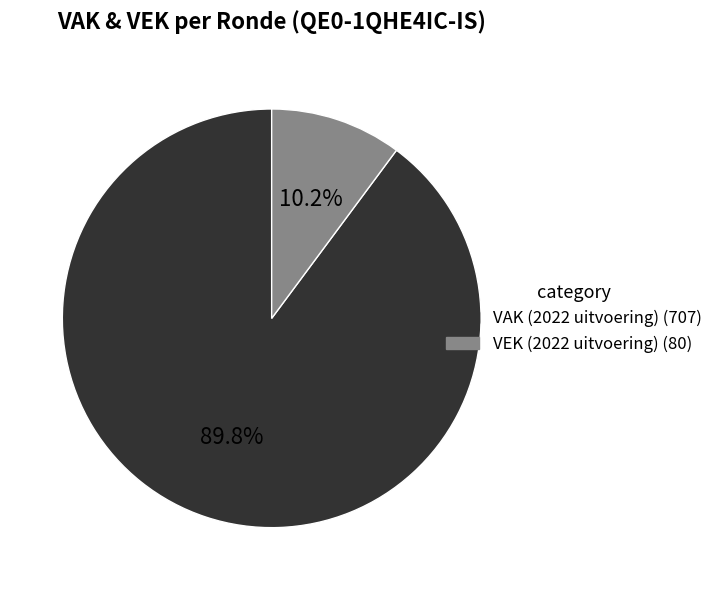

Does any single category account for the majority?

Yes